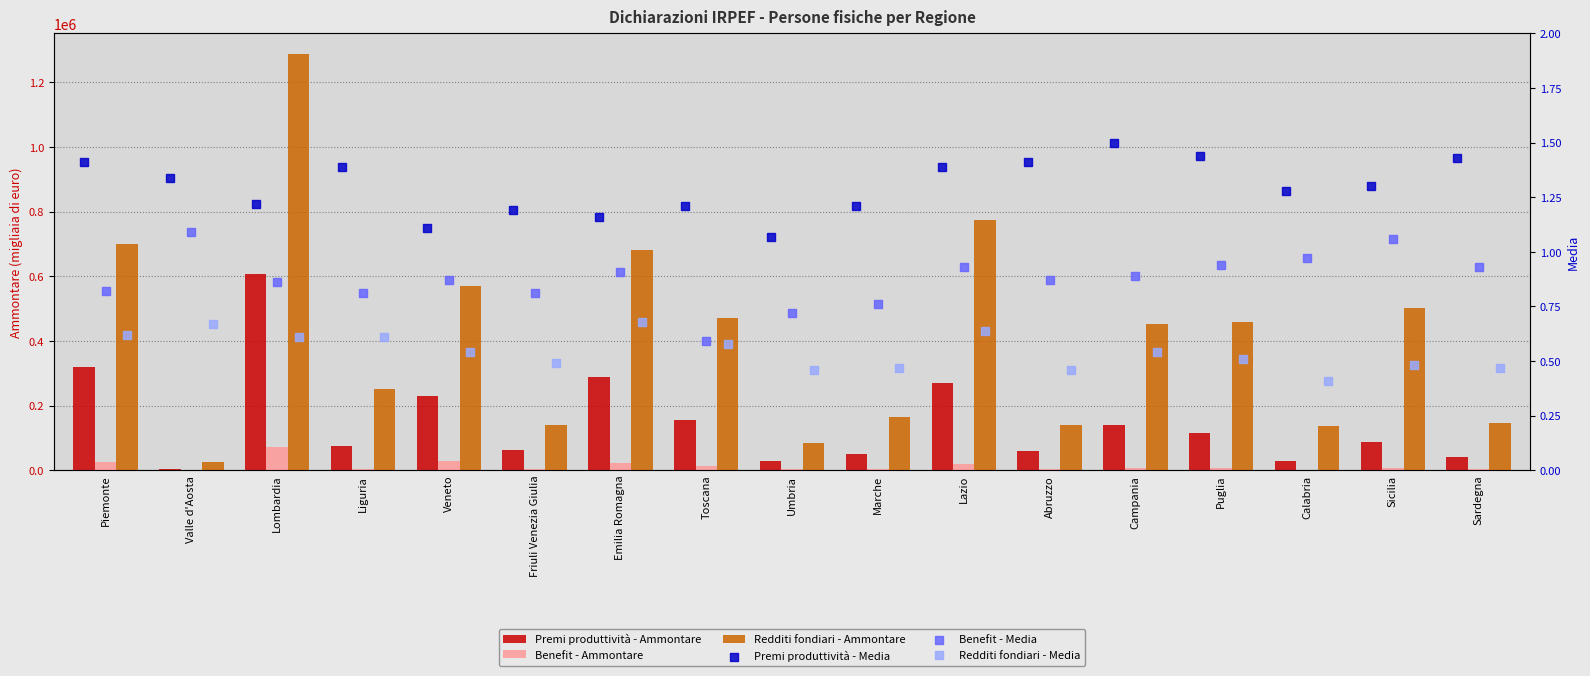

Which series contains the highest Y value?

Redditi fondiari - Ammontare